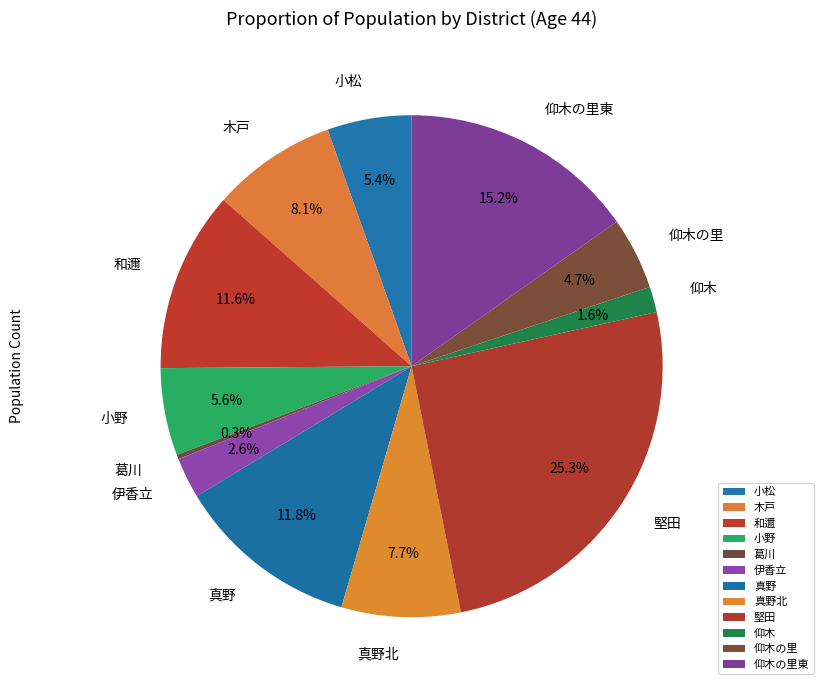

Does 仰木の里東 account for over 50% of the chart?

No